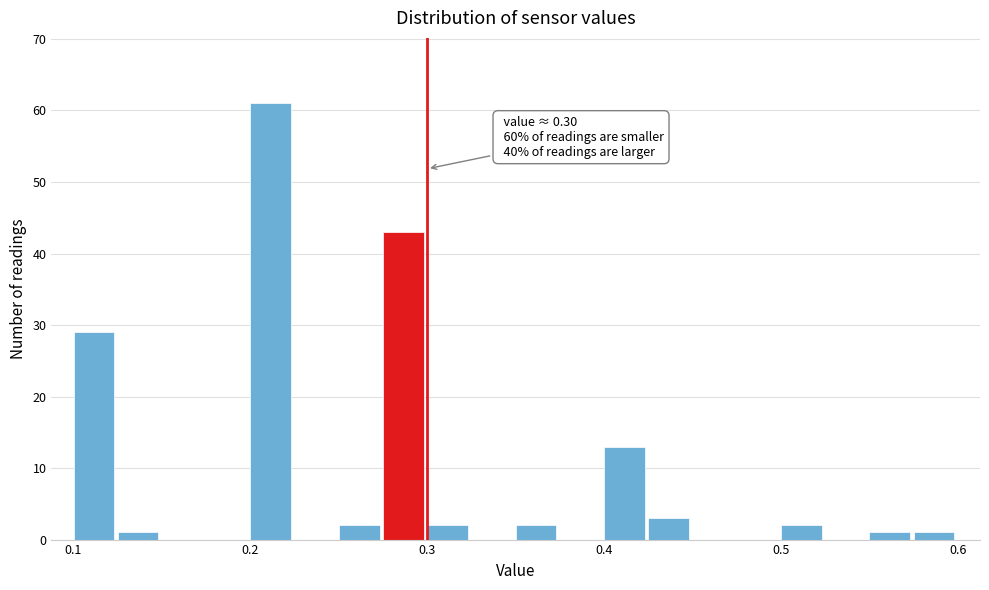

Read against the x-axis, roughly where is the centre of the tallest bar?

0.21